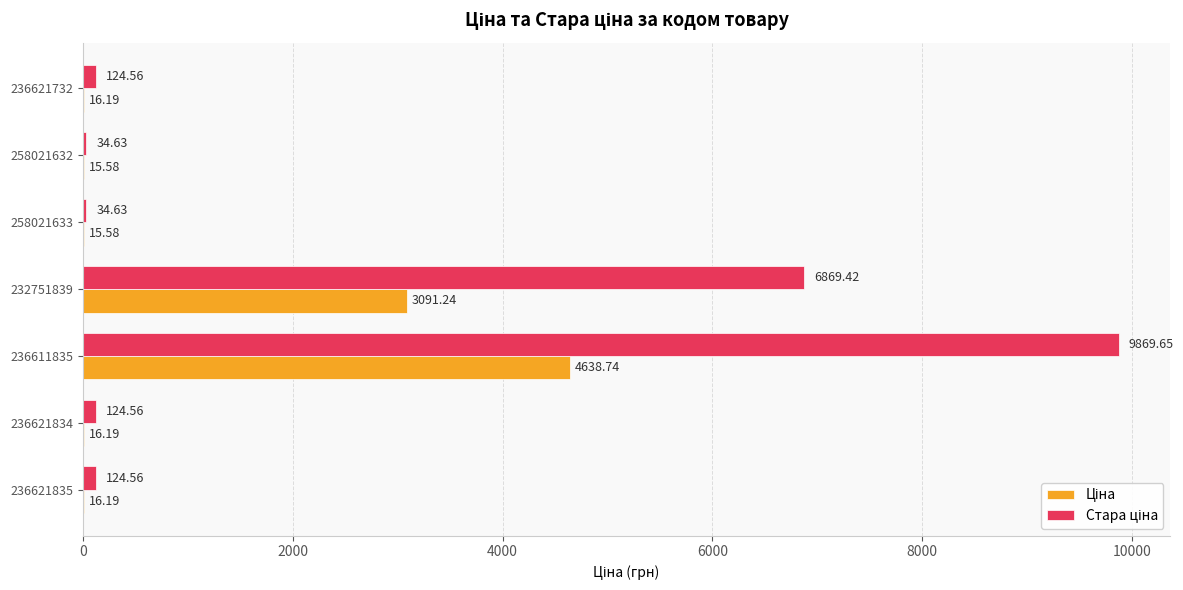

At which category is the sum across all series the highest?

236611835